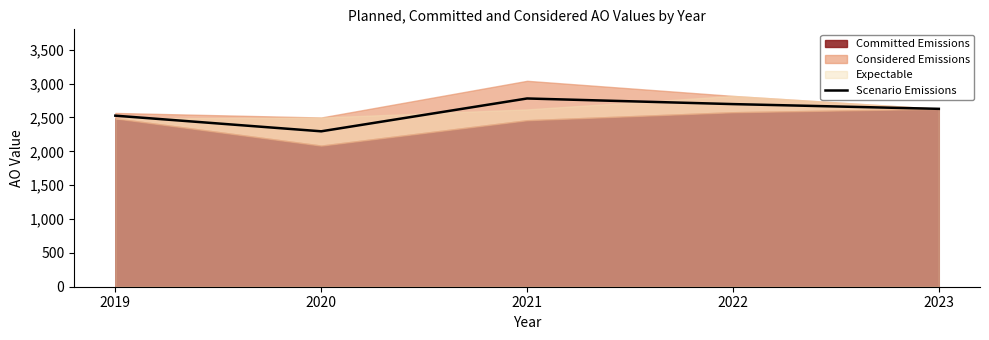

What is the difference between the maximum and second lowest values?

254